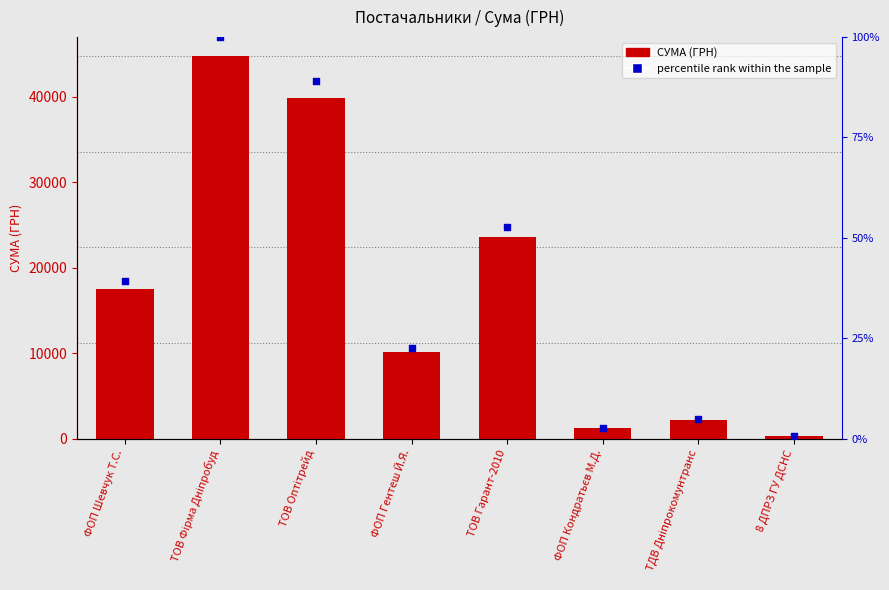

Which series reaches the minimum Y coordinate?

percentile rank within the sample